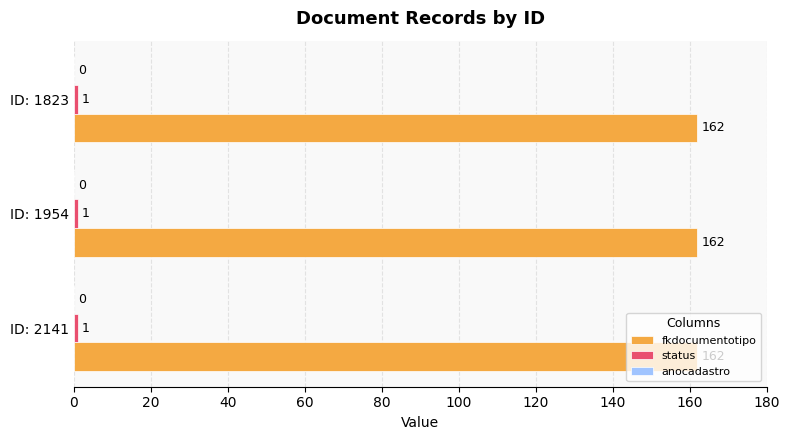

What is the spread (max minus min) of values at ID: 2141?

161